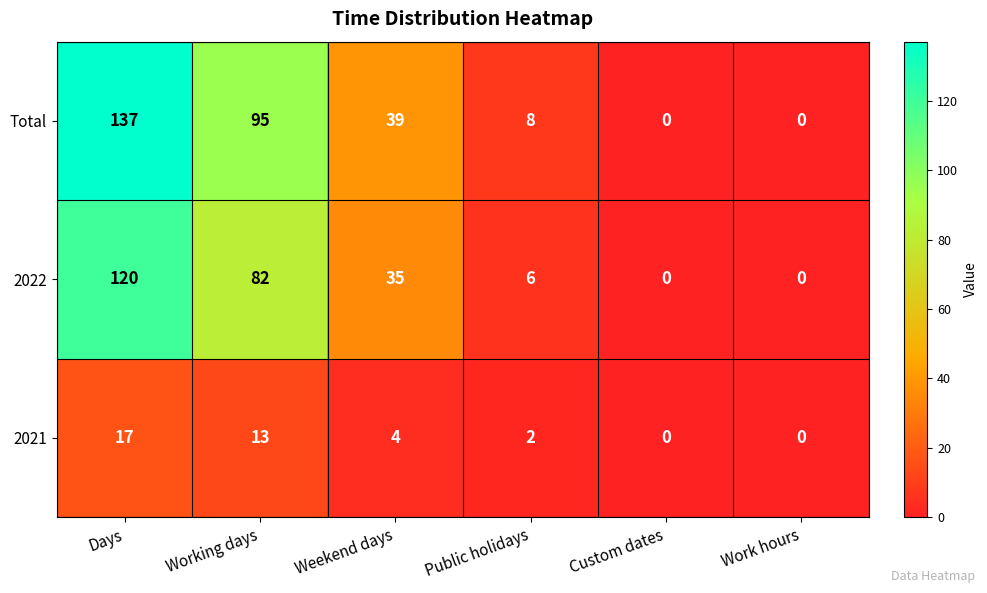

What is the sum of all 2021 values?

36